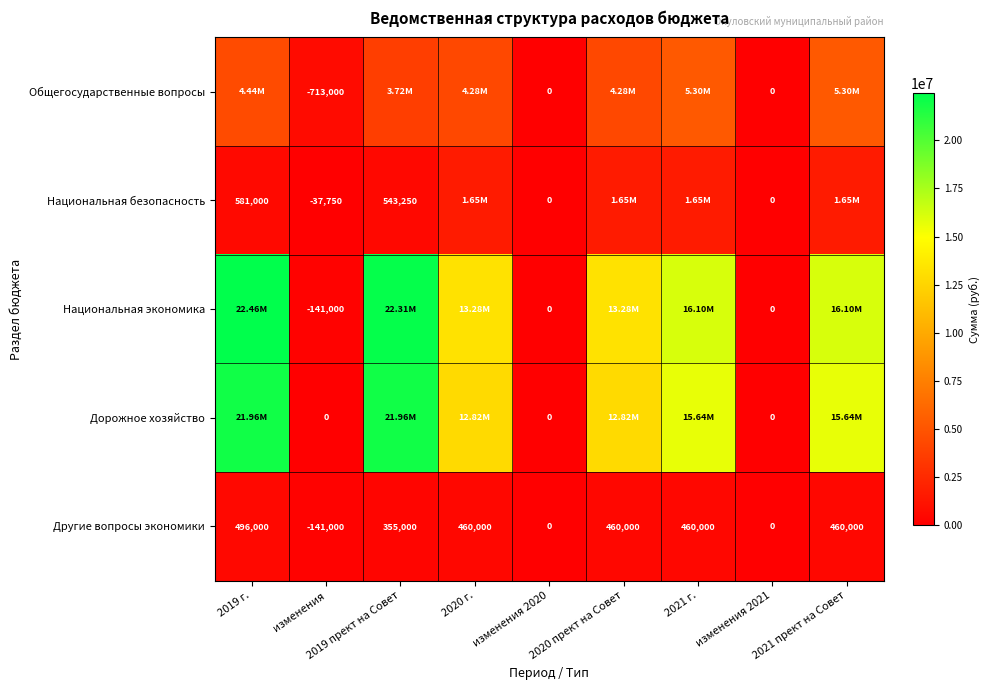

What is the difference between the maximum and minimum values in the Другие вопросы экономики series?

637000